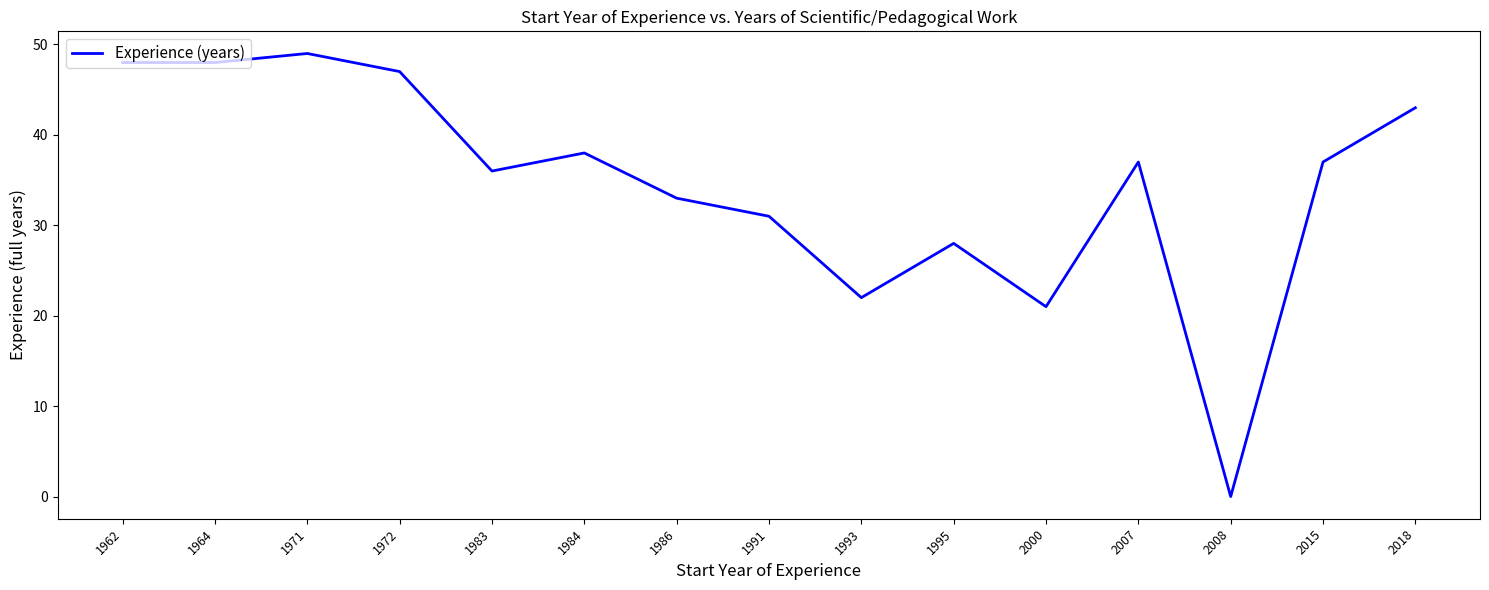

Approximately how many times larger is the value at 1984 compared to 1986?

1.2